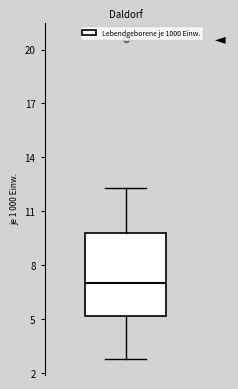

Transcribe this box plot: give where the median line is, the range the box spans, and where the two whiskers end, as read against the y-axis. The values are not printed on the chart, so give them approximately, as read against the axis.

median 7.0, box 5.0 to 10.0, whiskers 3.0 to 12.5